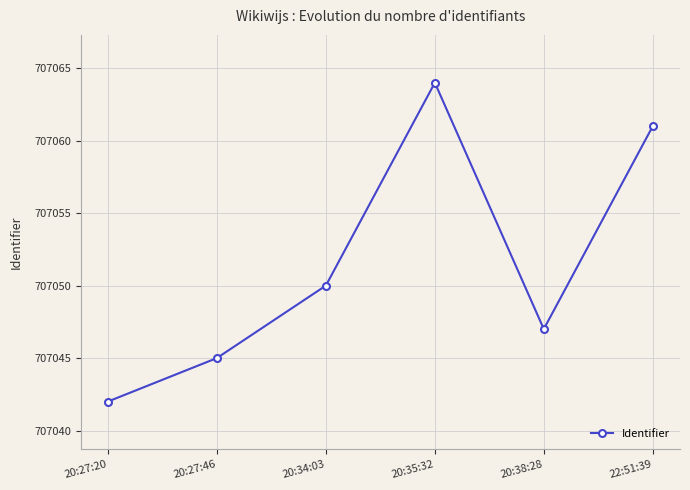

Count the number of data series in this chart.

1